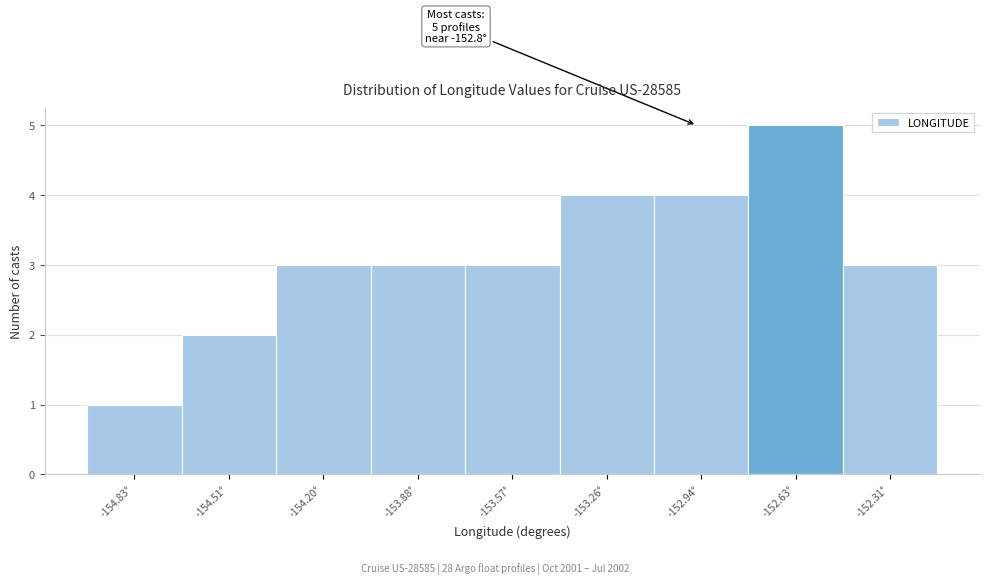

Reading right to left, list all the values displayed in this chart.

3	5	4	4	3	3	3	2	1